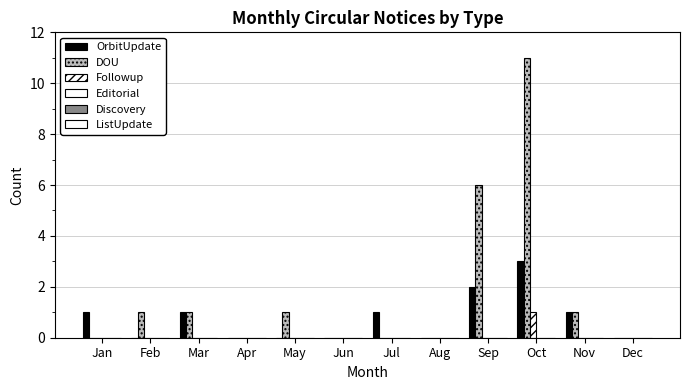

Between Feb and Mar, which series saw the biggest shift?

OrbitUpdate